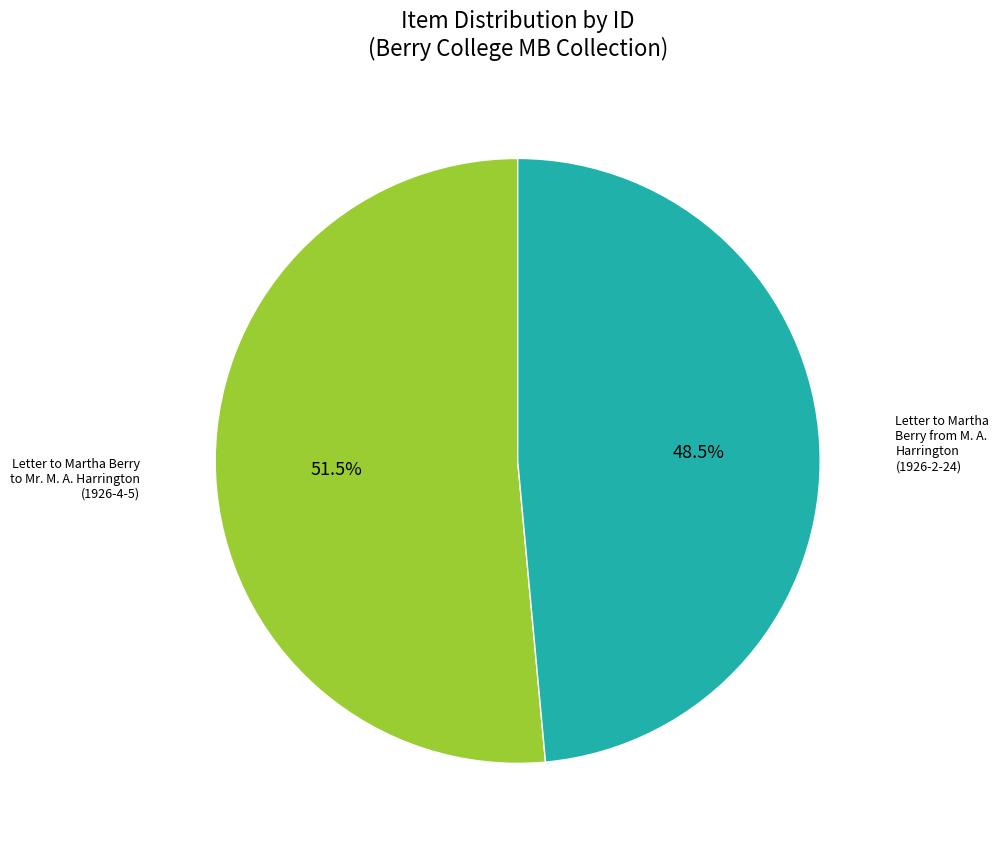

How many segments does this pie chart have?

2